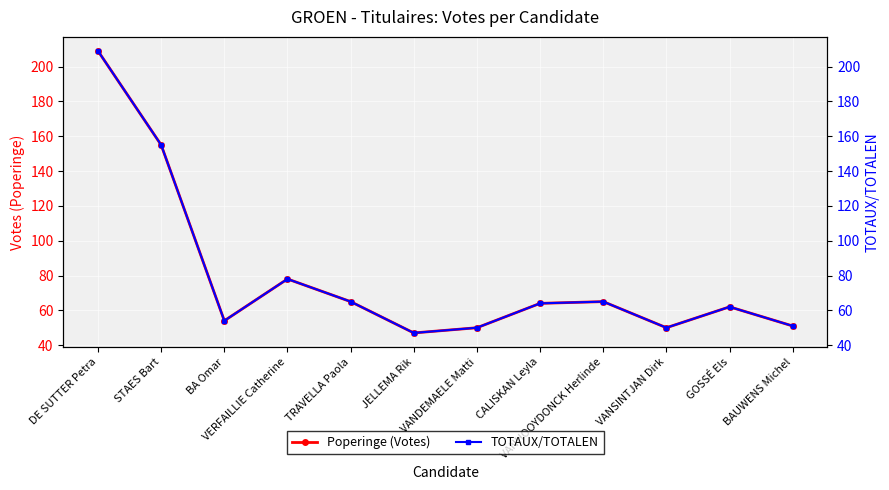

Where does the Poperinge (Votes) series first go above 64?

DE SUTTER Petra